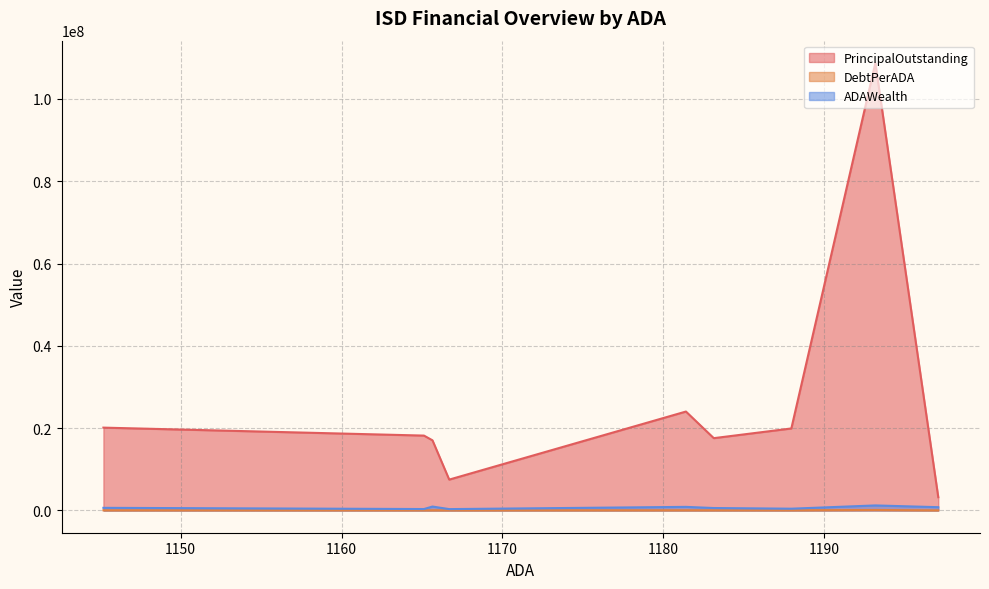

Rank the categories by PrincipalOutstanding value from lowest to highest.

Goliad ISD, River Road ISD, Boyd ISD, Hardin ISD, Warren ISD, Howe ISD, West ISD, Rice CISD, Palacios ISD